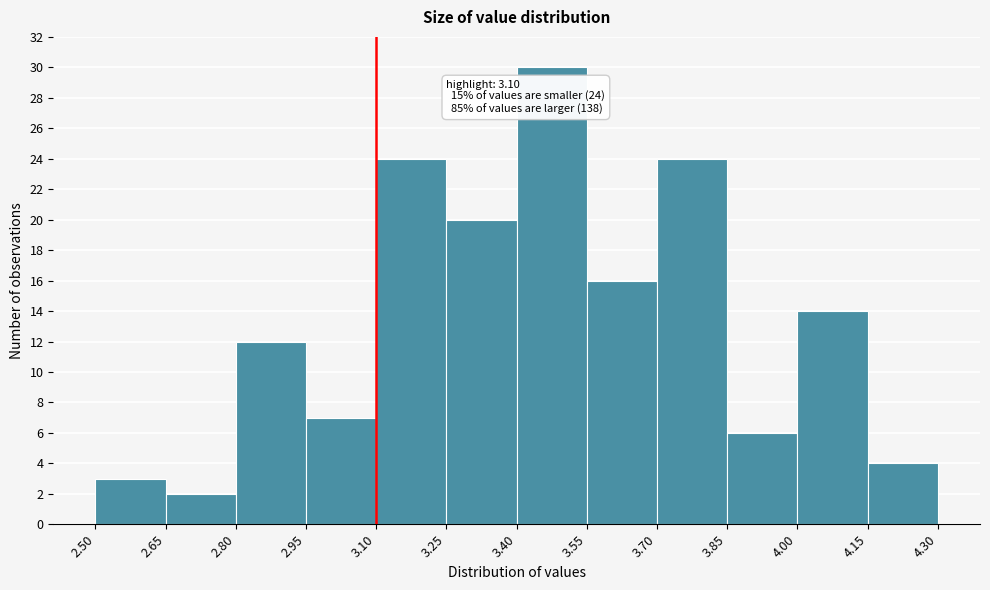

Over which range of the x-axis is the bar tallest?

3.40 to 3.55